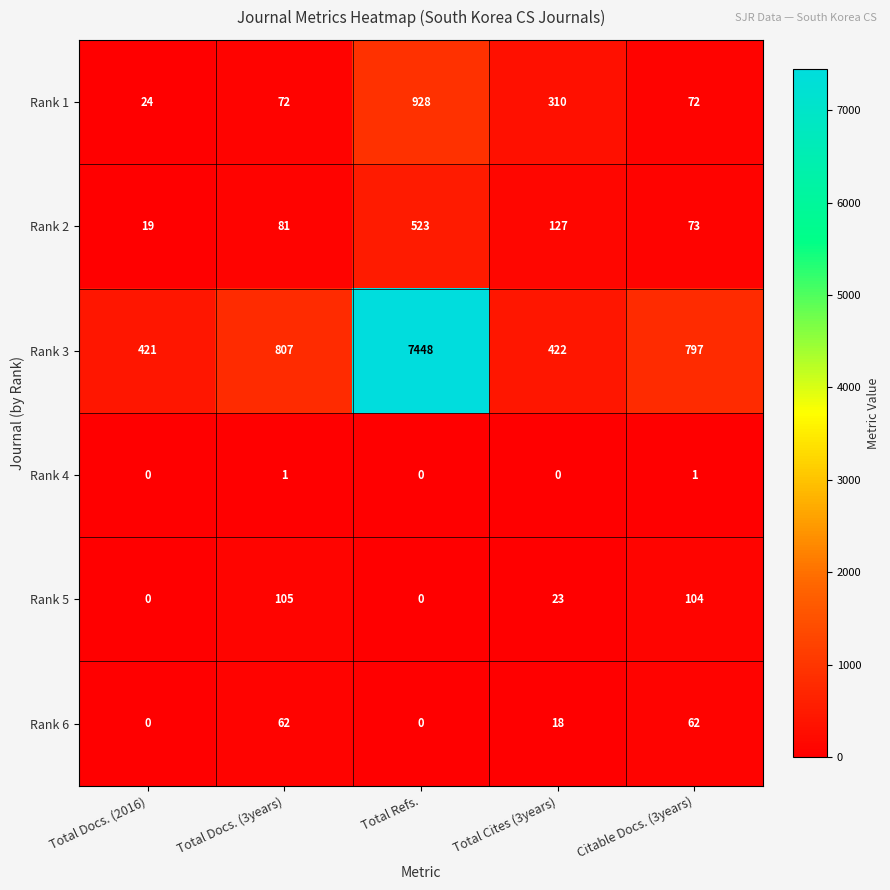

At which category is the sum across all series the highest?

Total Refs.